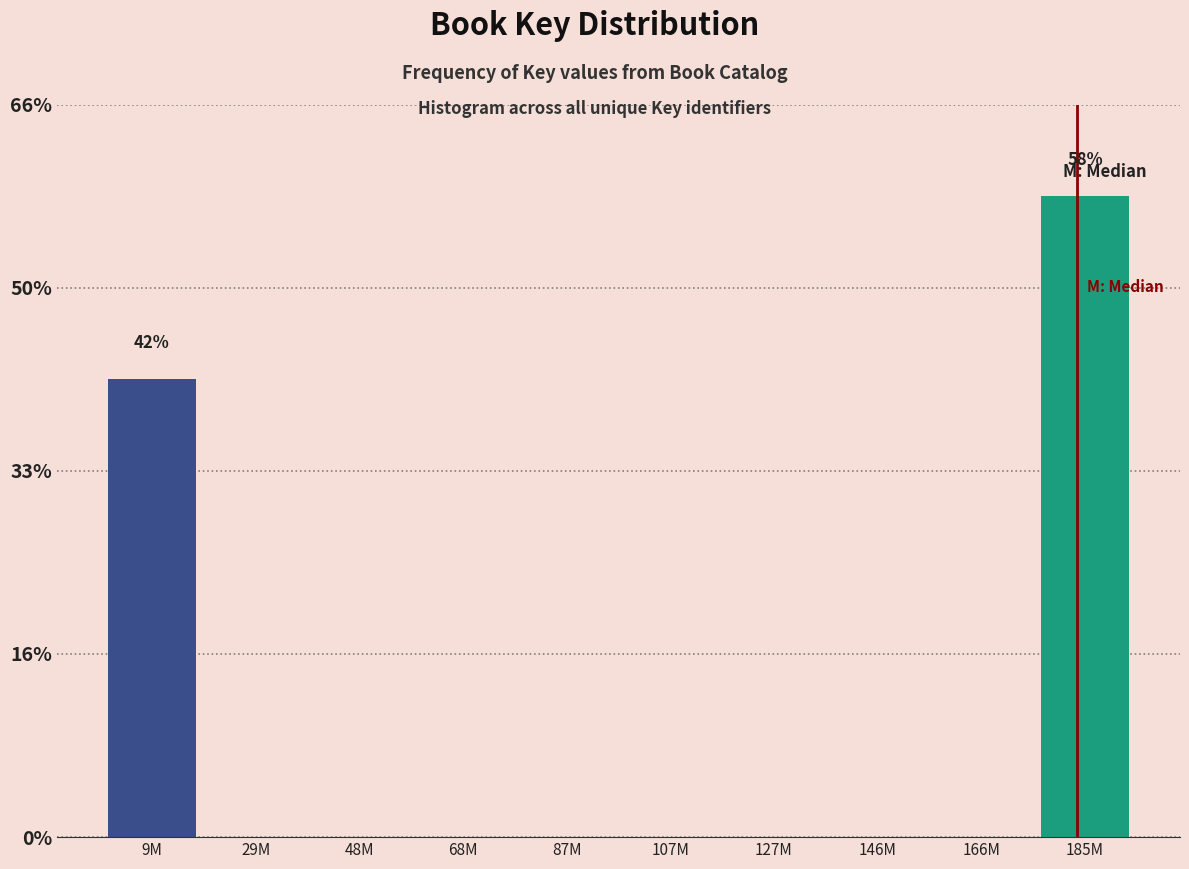

Are the bars horizontal?

No